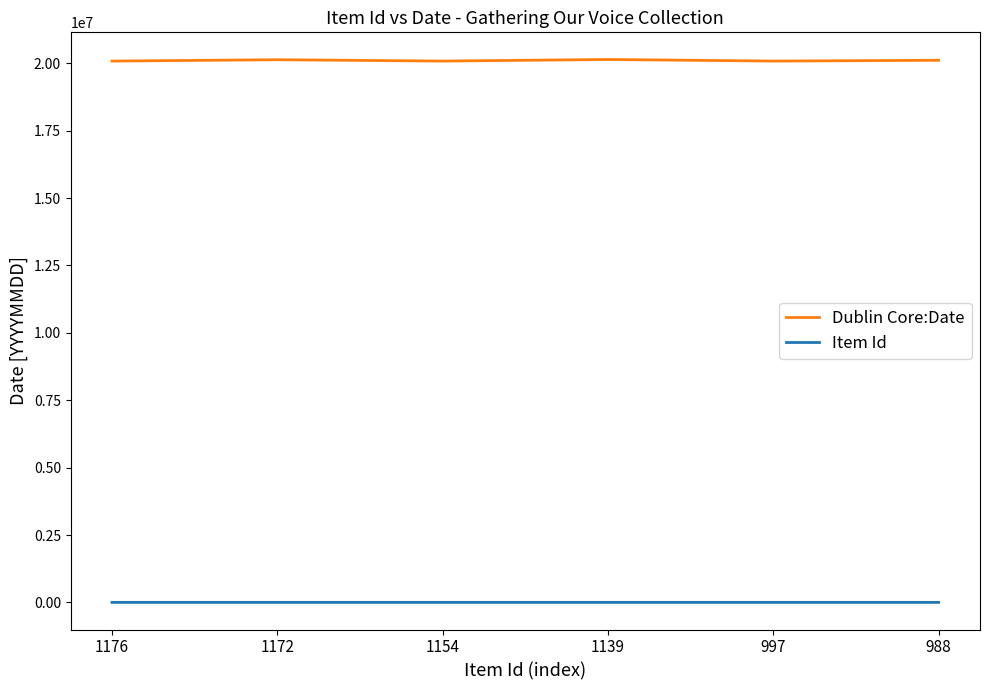

List the series in order of their overall mean, lowest first.

Item Id, Dublin Core:Date